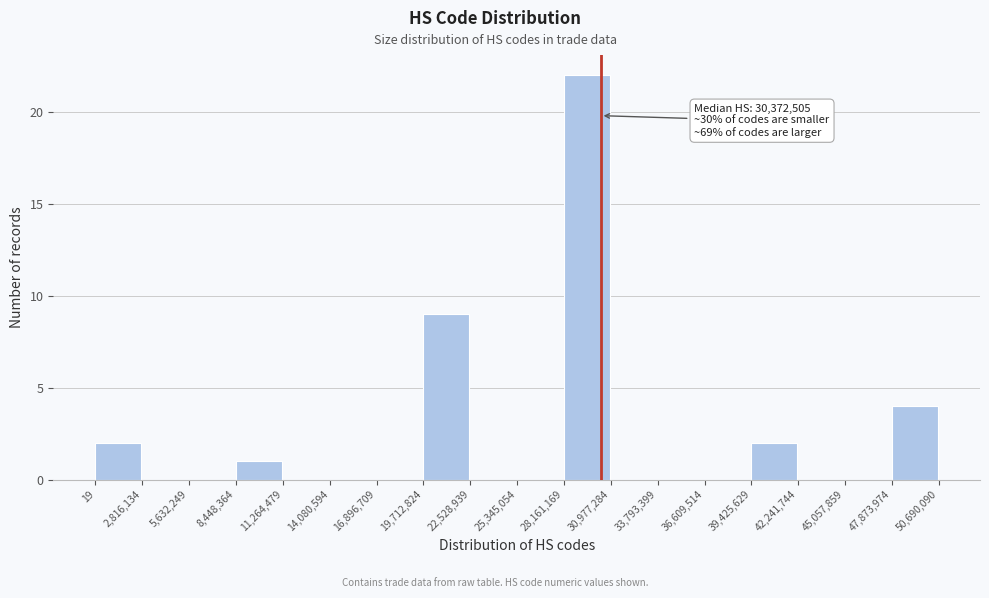

Which range on the x-axis has the tallest bar?

28,161,169 to 30,977,284